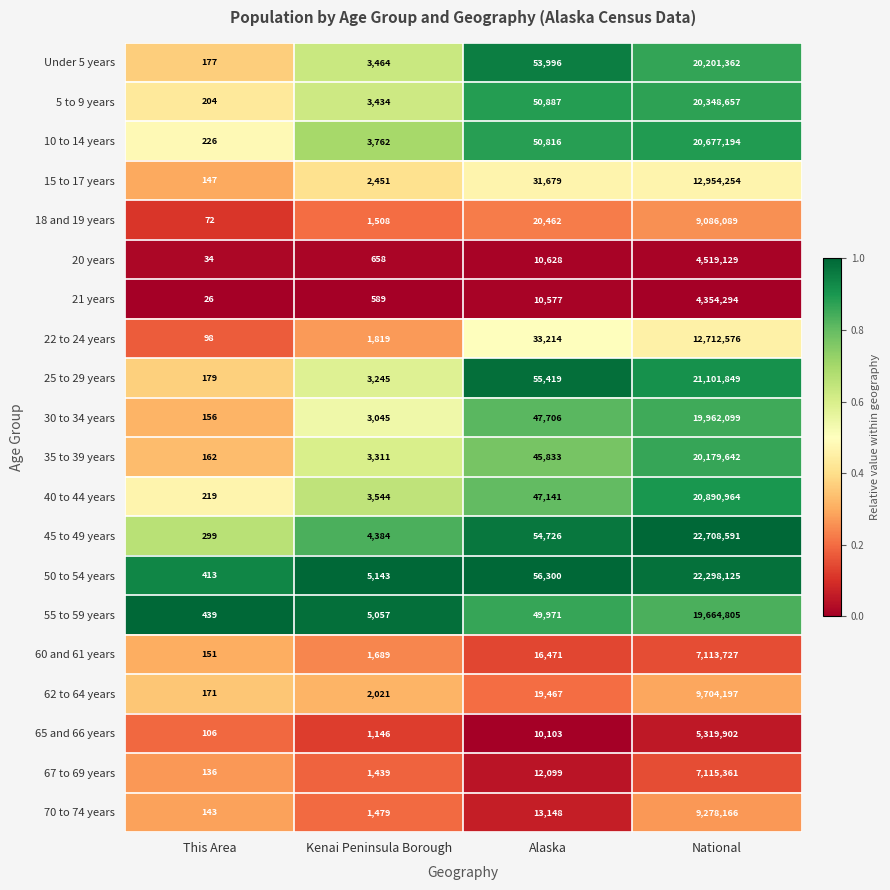

List the series in order of their peak value, lowest first.

21 years, 20 years, 65 and 66 years, 60 and 61 years, 67 to 69 years, 18 and 19 years, 70 to 74 years, 62 to 64 years, 22 to 24 years, 15 to 17 years, 55 to 59 years, 30 to 34 years, 35 to 39 years, Under 5 years, 5 to 9 years, 10 to 14 years, 40 to 44 years, 25 to 29 years, 50 to 54 years, 45 to 49 years